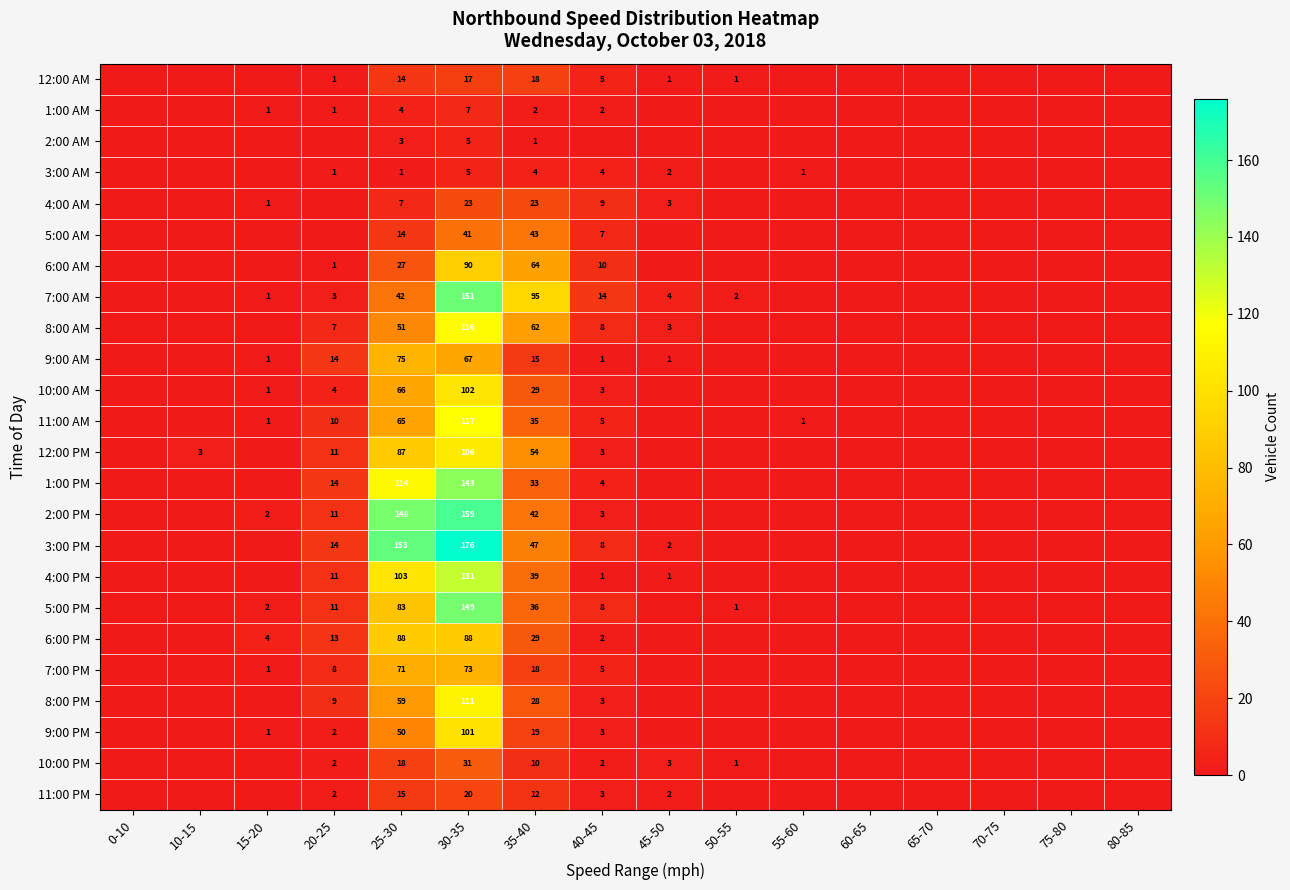

Is it true that 11:00 PM equals 1 at 40-45?

False